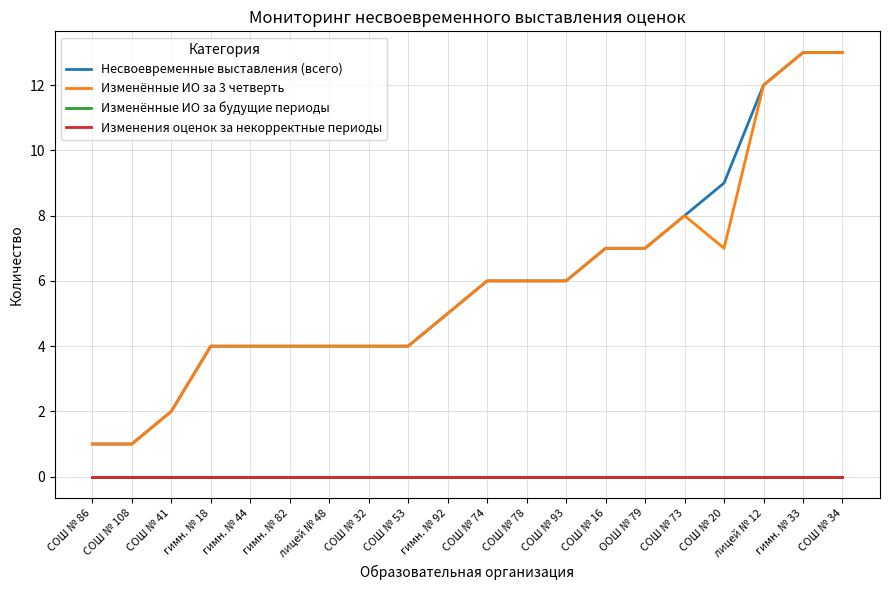

Does the chart display data point markers on the line(s)?

No